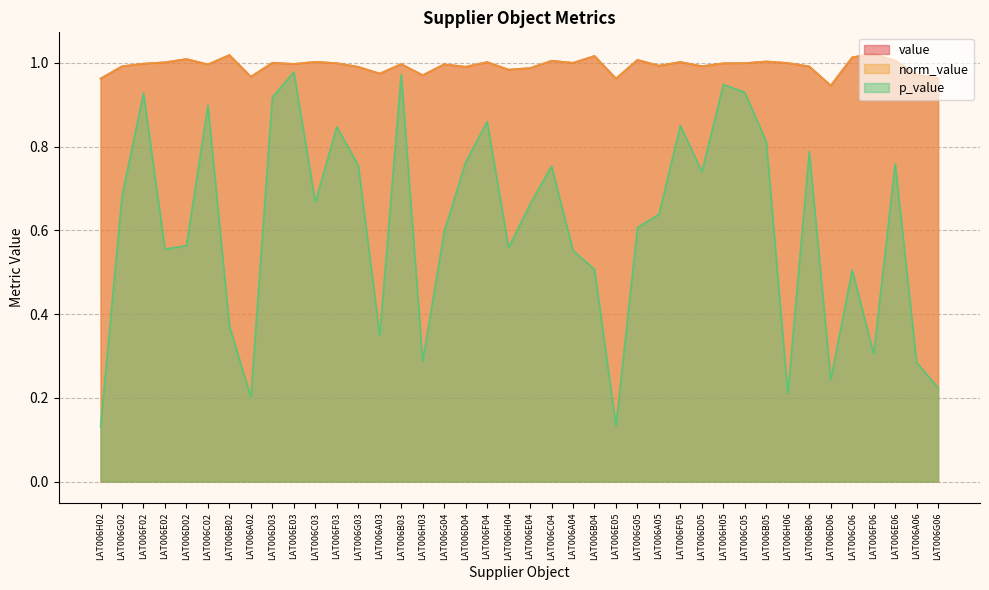

What is the difference between the highest and lowest values at LAT006F05?

0.2